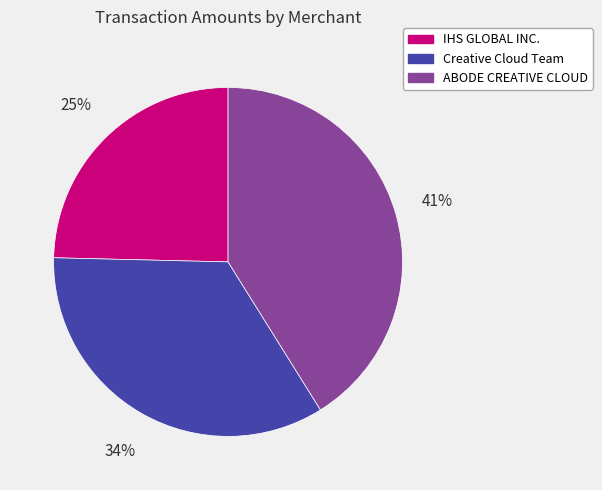

To the nearest percent, what is the difference between the largest and smallest slice percentages?

16%